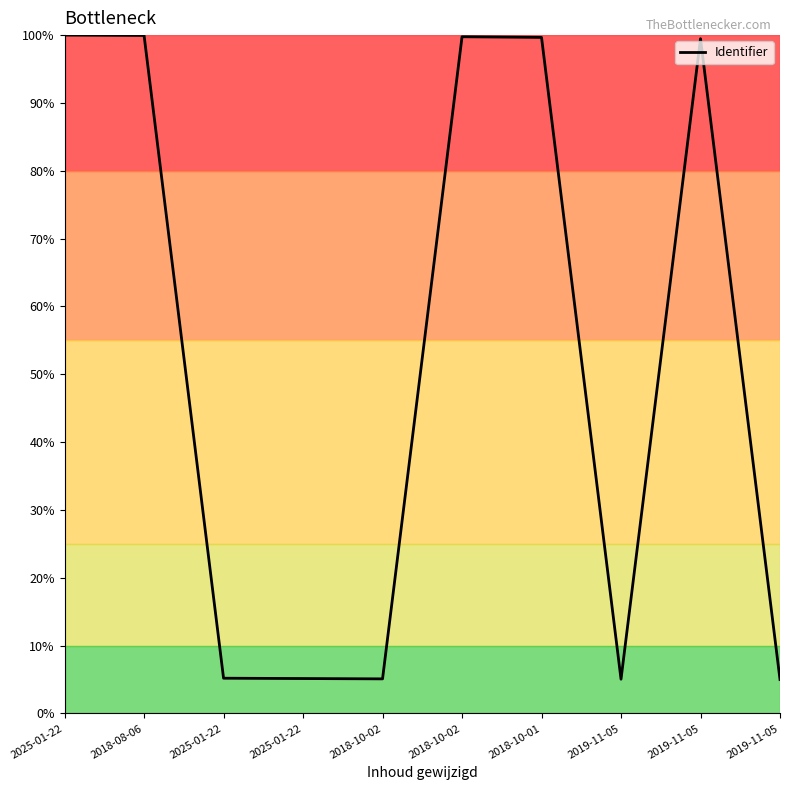

What is the change in value from 2025-01-22 to 2019-11-05?

-0.1